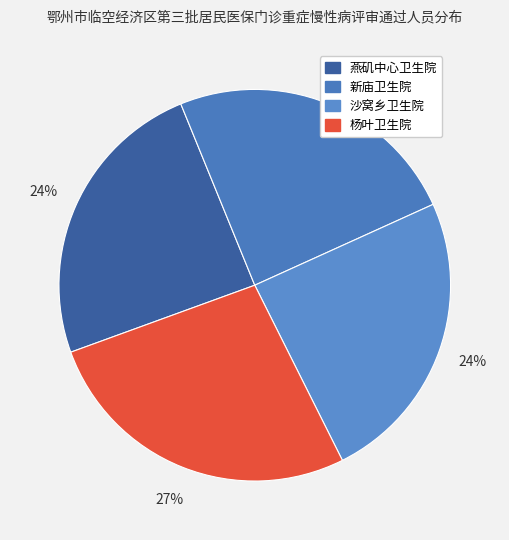

Count the number of slices in the pie.

4